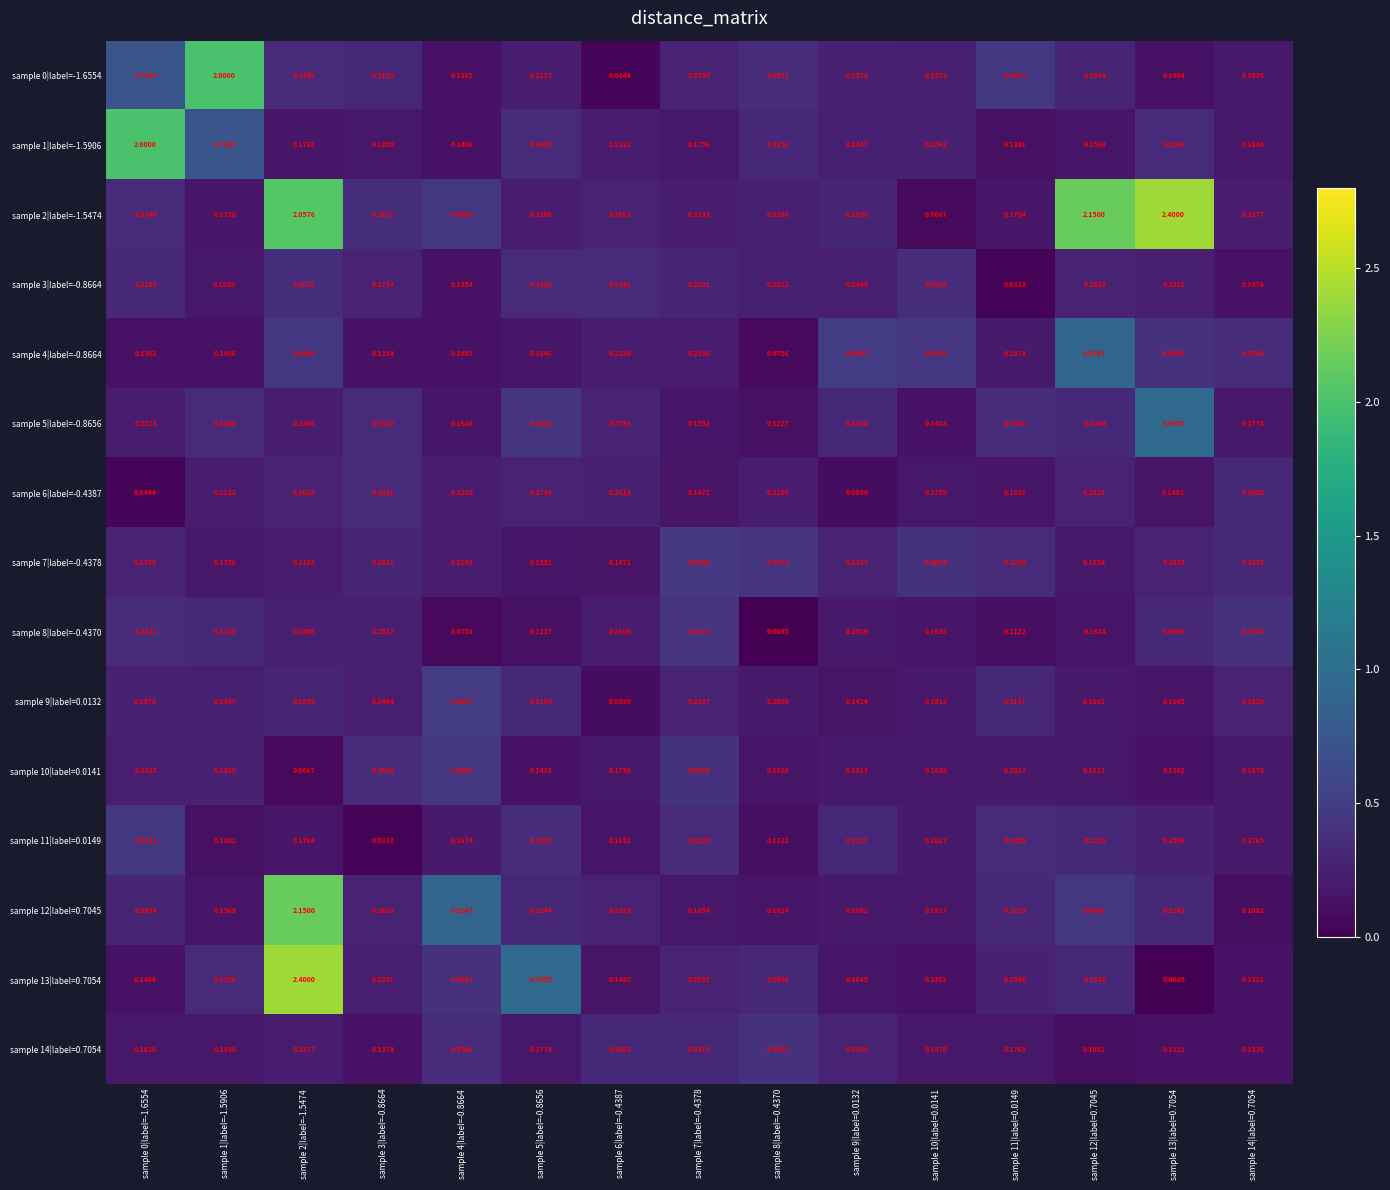

Is the value of sample 7|label=-0.4378 at sample 4|label=-0.8664 greater than the value of sample 1|label=-1.5906 at sample 8|label=-0.4370?

No